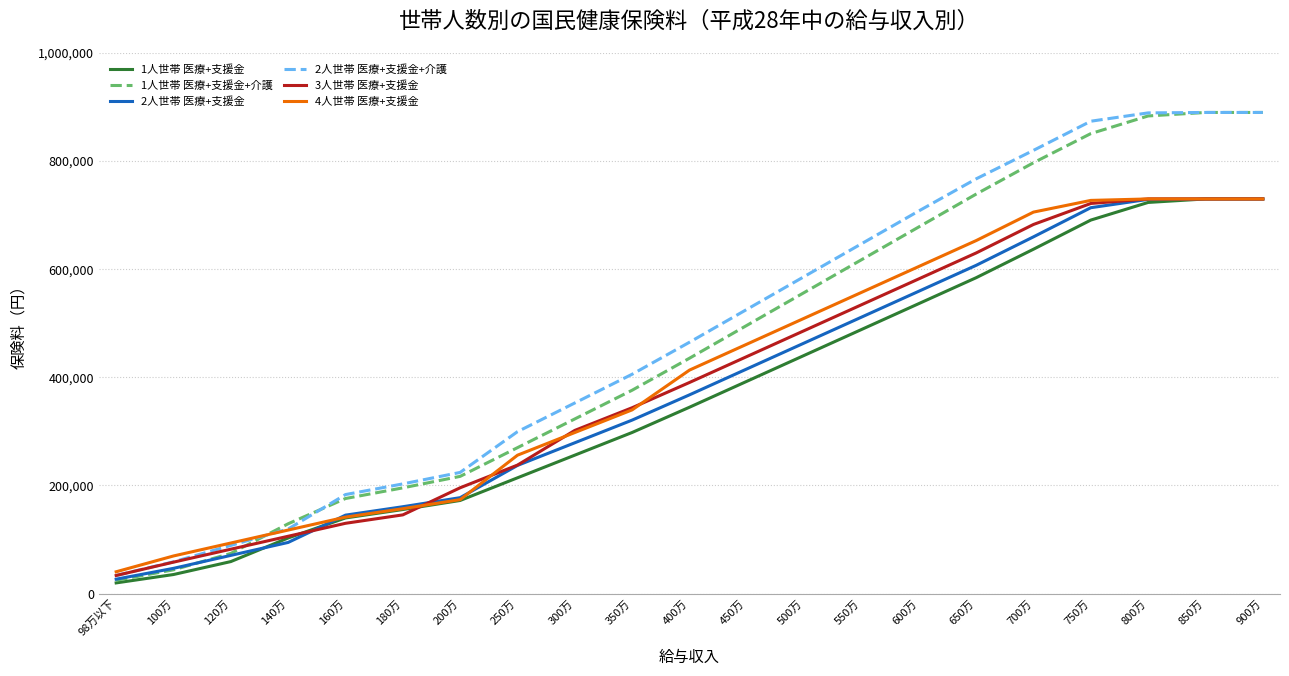

What is the total value across all series at 120万?

468370